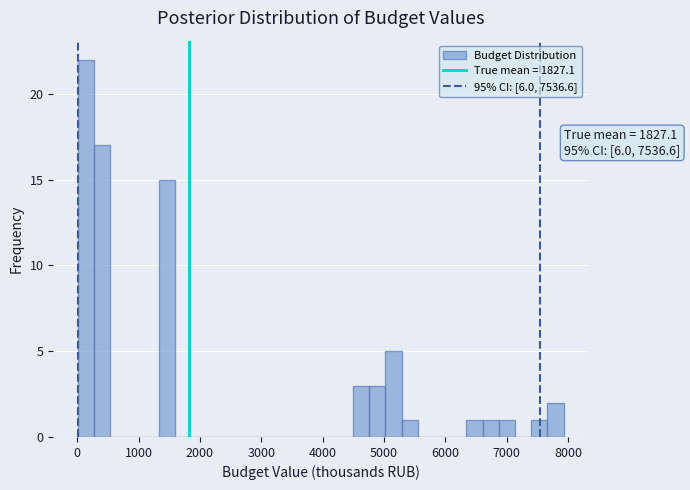

Read against the x-axis, roughly where is the centre of the tallest bar?

100